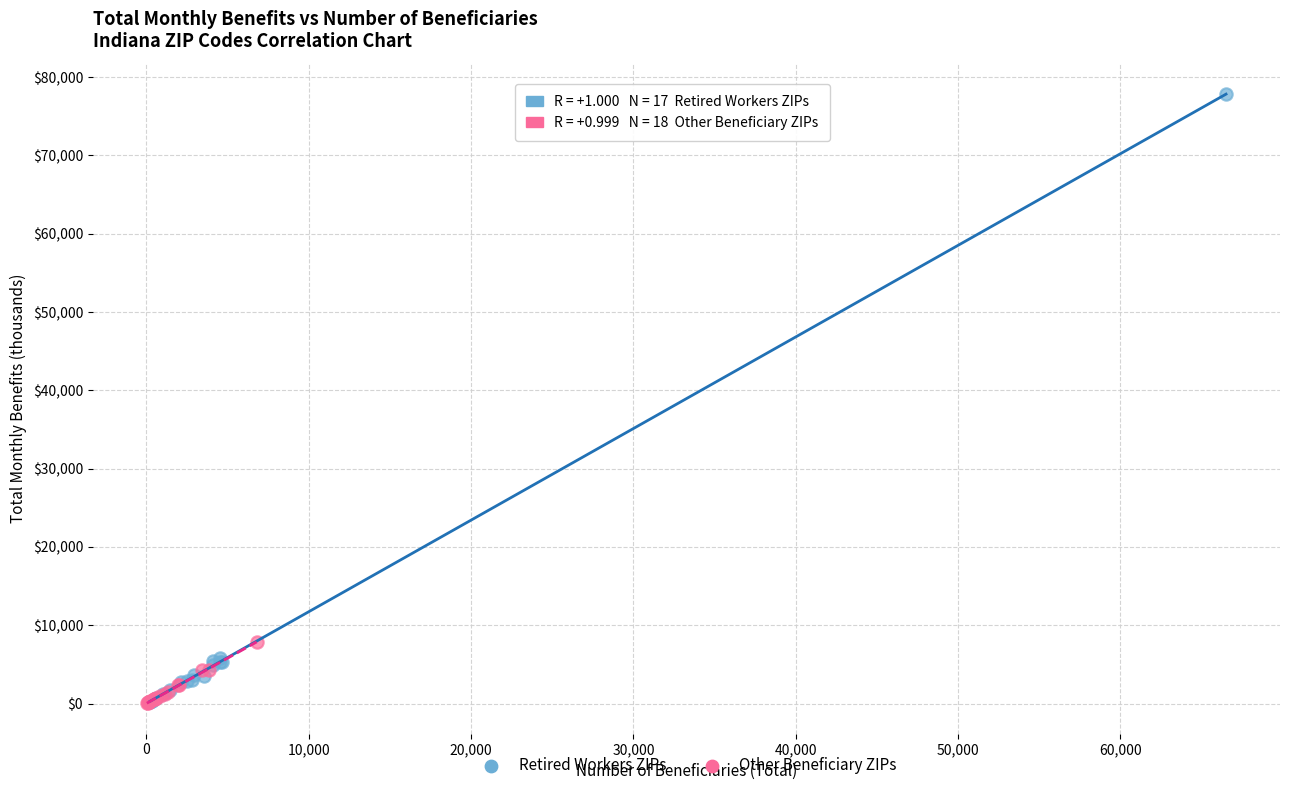

Which series contains the highest Y value?

Retired Workers ZIPs